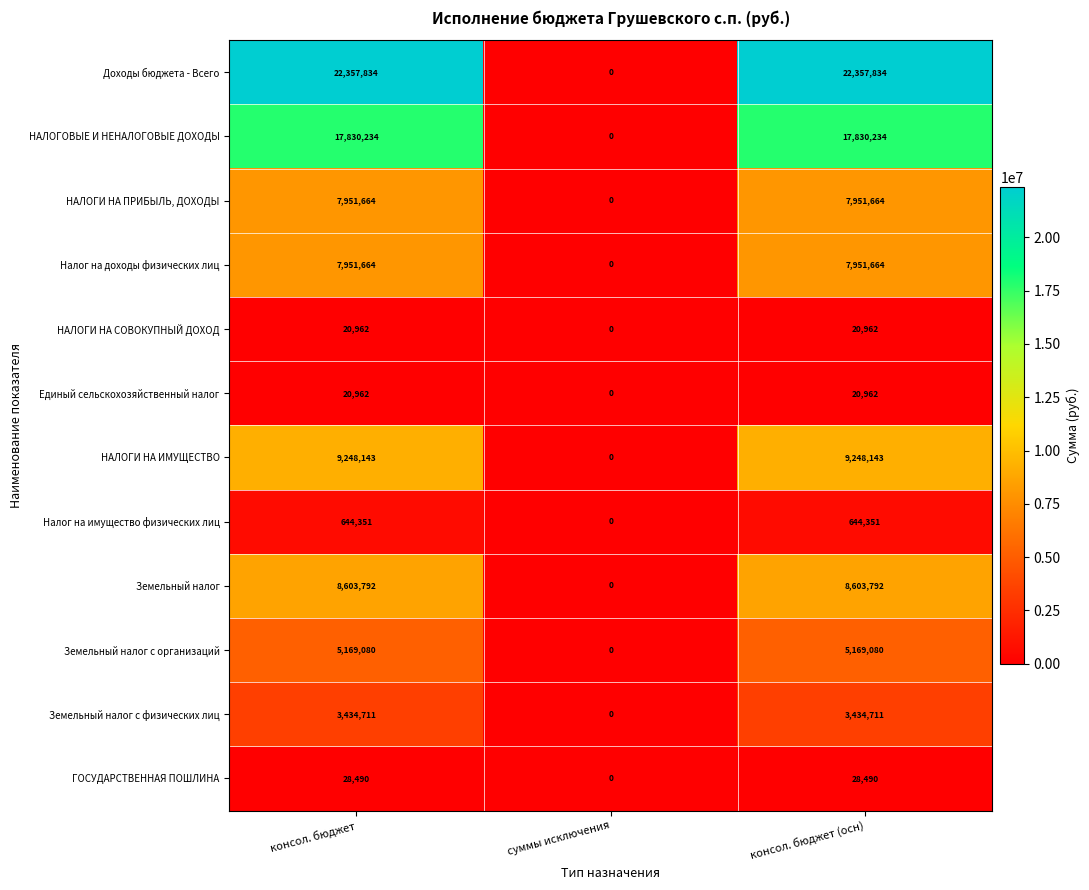

Where is НАЛОГИ НА ИМУЩЕСТВО nearest to the value 4624071?

суммы исключения